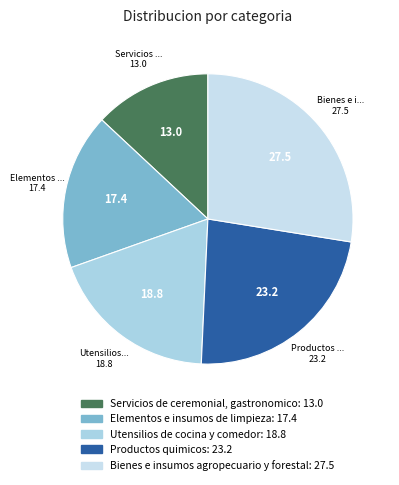

What is the largest slice in the pie chart?

Bienes e insumos agropecuario y forestal